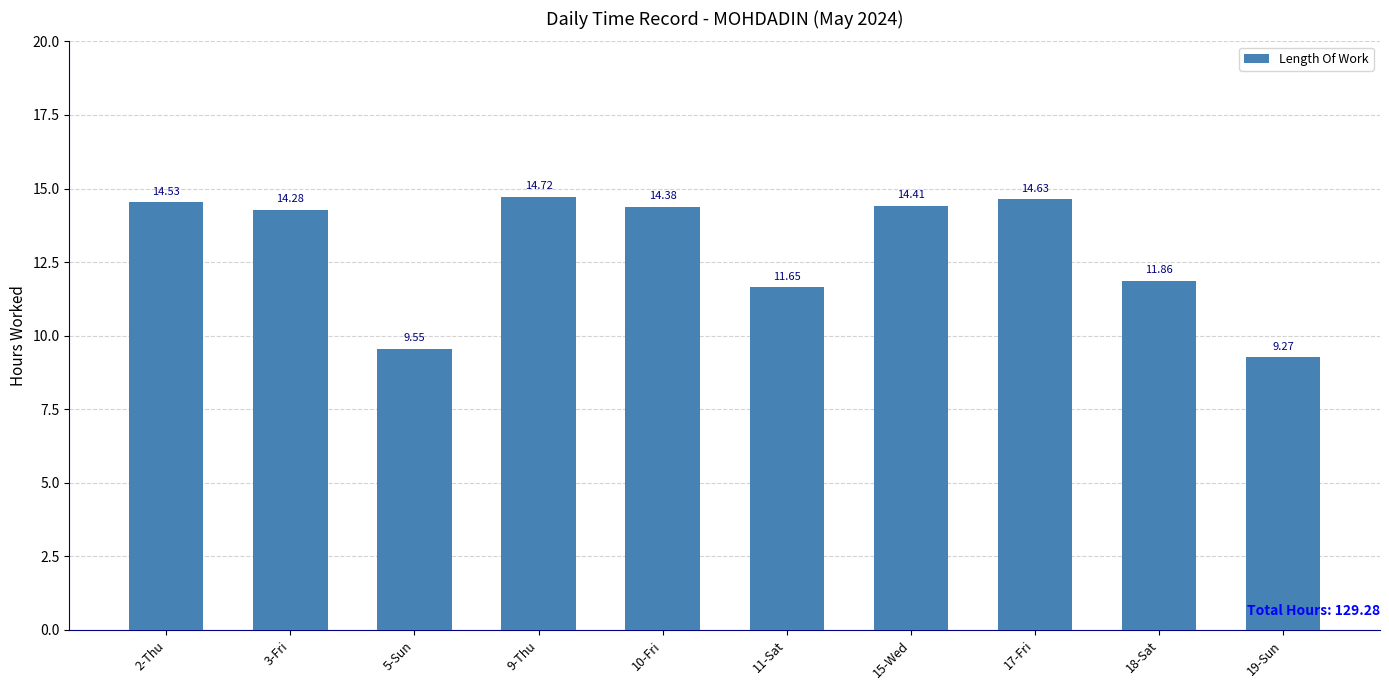

What is the smallest value displayed?

9.3